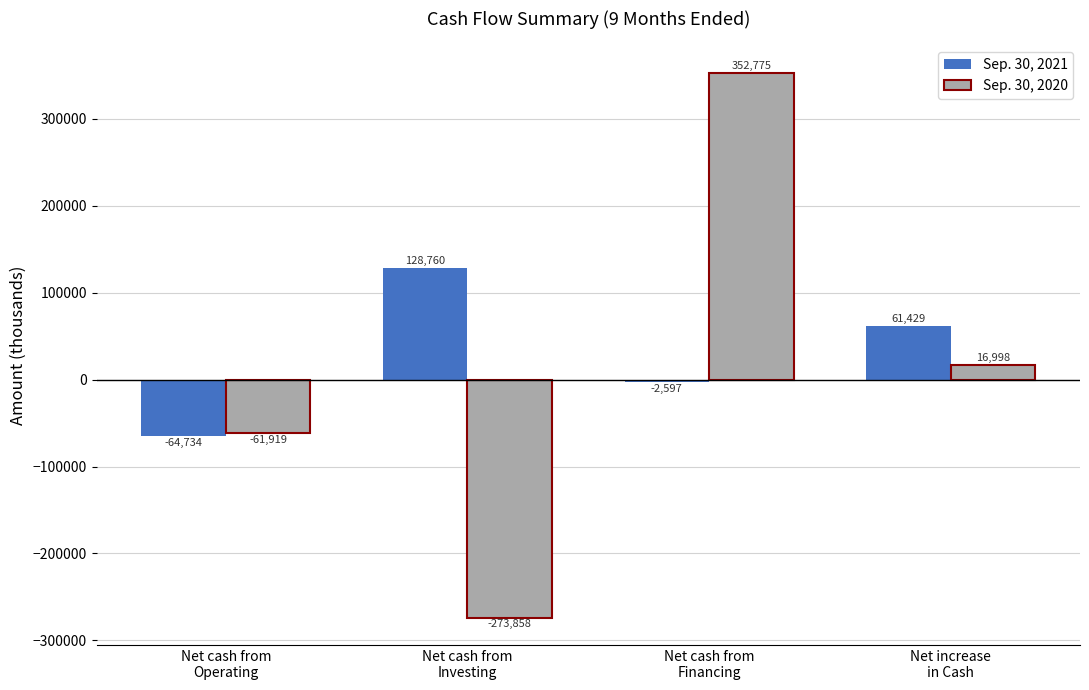

What is the value of the Sep. 30, 2021 bar at the 2nd from the left?

128760